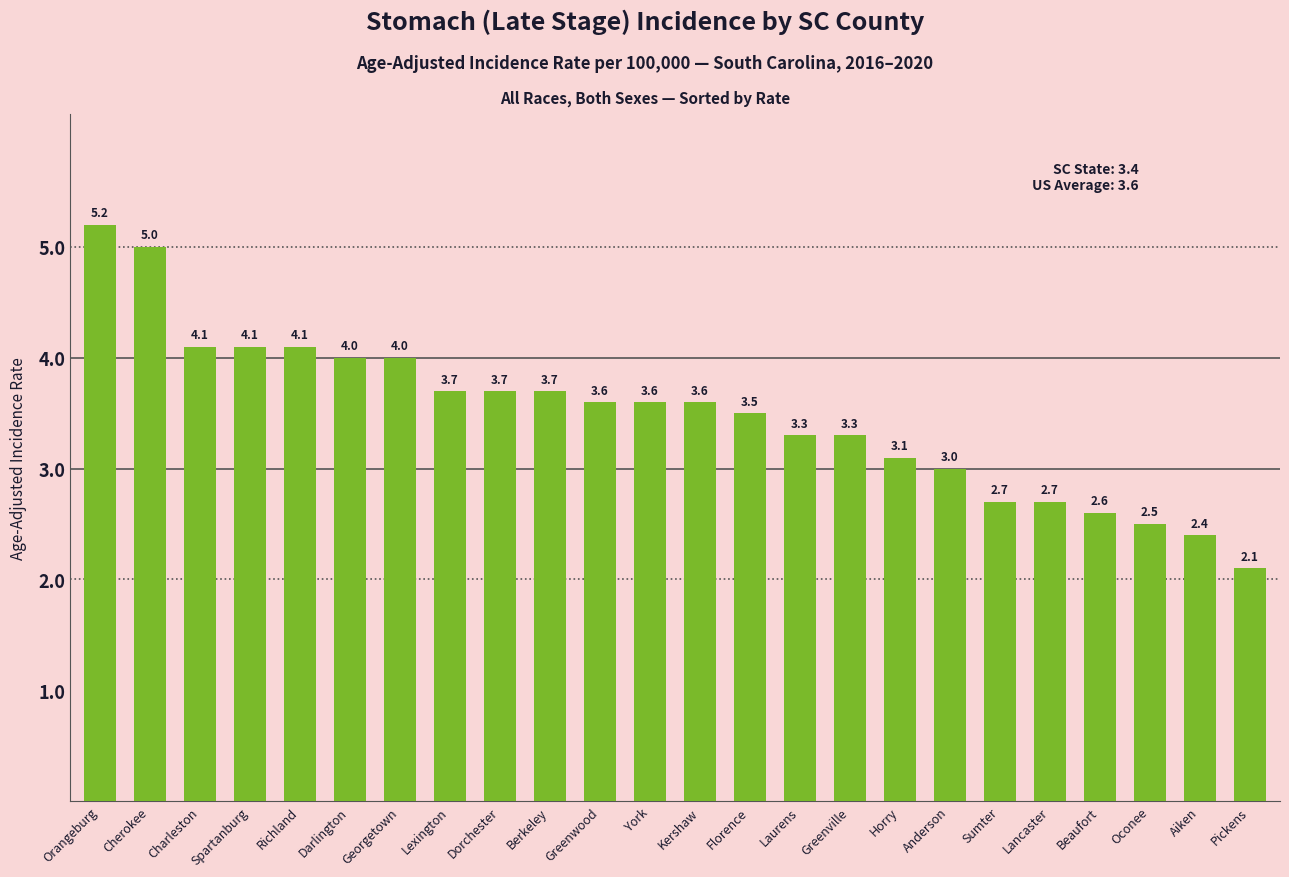

What is the sum of the values at Spartanburg and Dorchester?

7.8